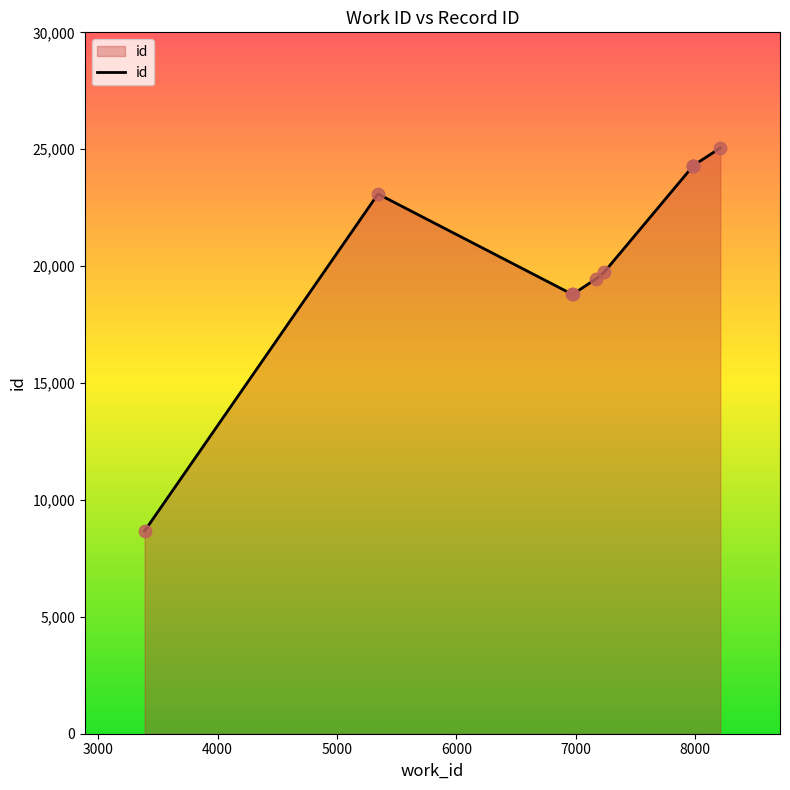

What is the ratio of the value at 6971 to the value at 7236?

1.0